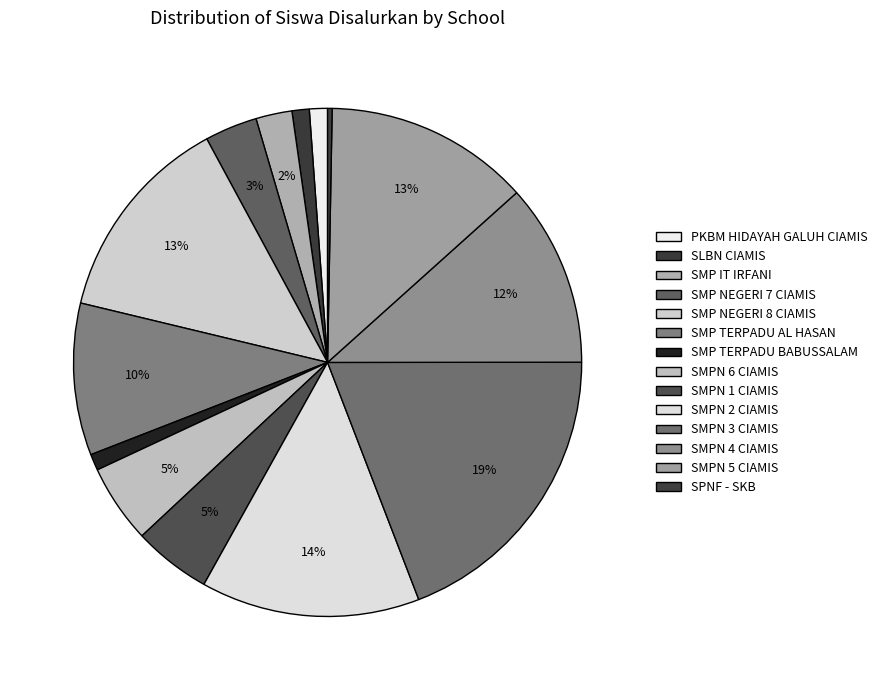

Rank the categories by value from highest to lowest.

SMPN 3 CIAMIS, SMPN 2 CIAMIS, SMP NEGERI 8 CIAMIS, SMPN 5 CIAMIS, SMPN 4 CIAMIS, SMP TERPADU AL HASAN, SMPN 6 CIAMIS, SMPN 1 CIAMIS, SMP NEGERI 7 CIAMIS, SMP IT IRFANI, PKBM HIDAYAH GALUH CIAMIS, SLBN CIAMIS, SMP TERPADU BABUSSALAM, SPNF - SKB